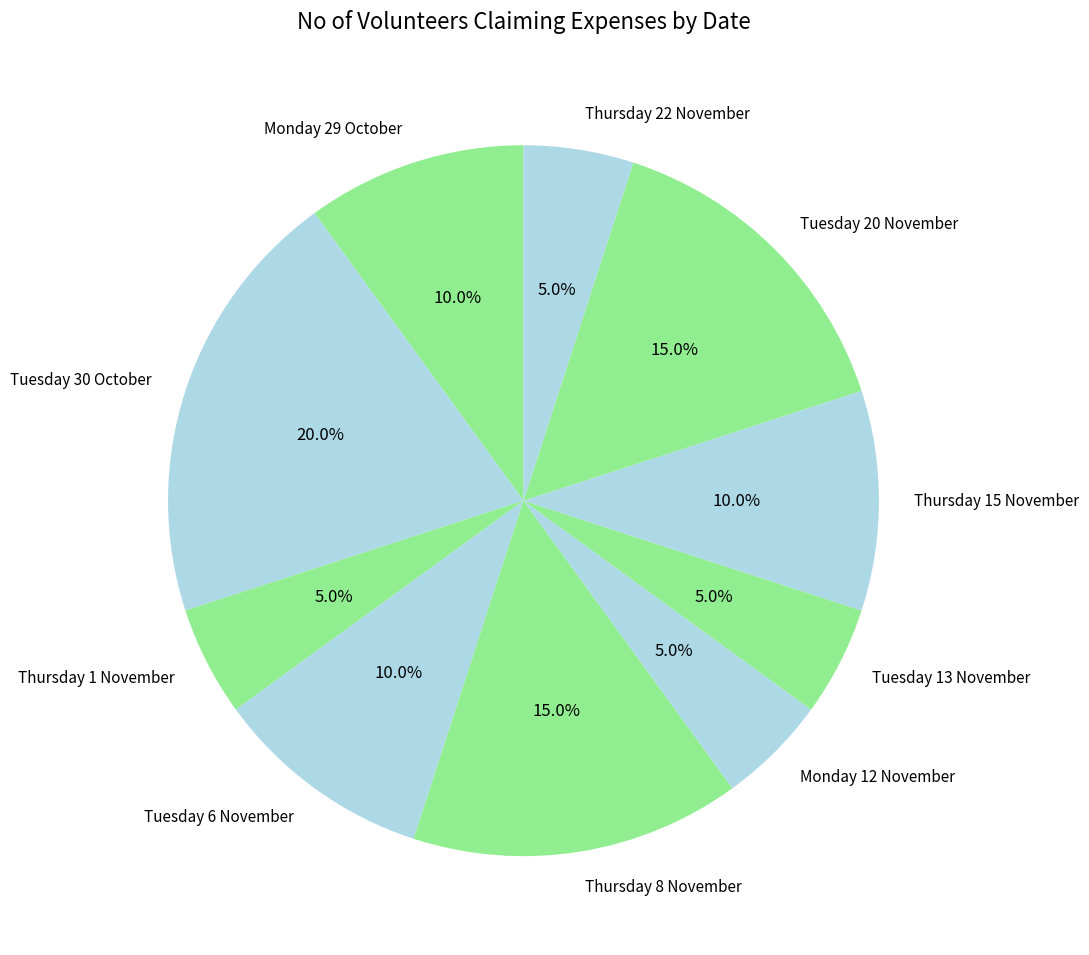

Do Thursday 1 November and Thursday 22 November together represent more than half of the pie?

No